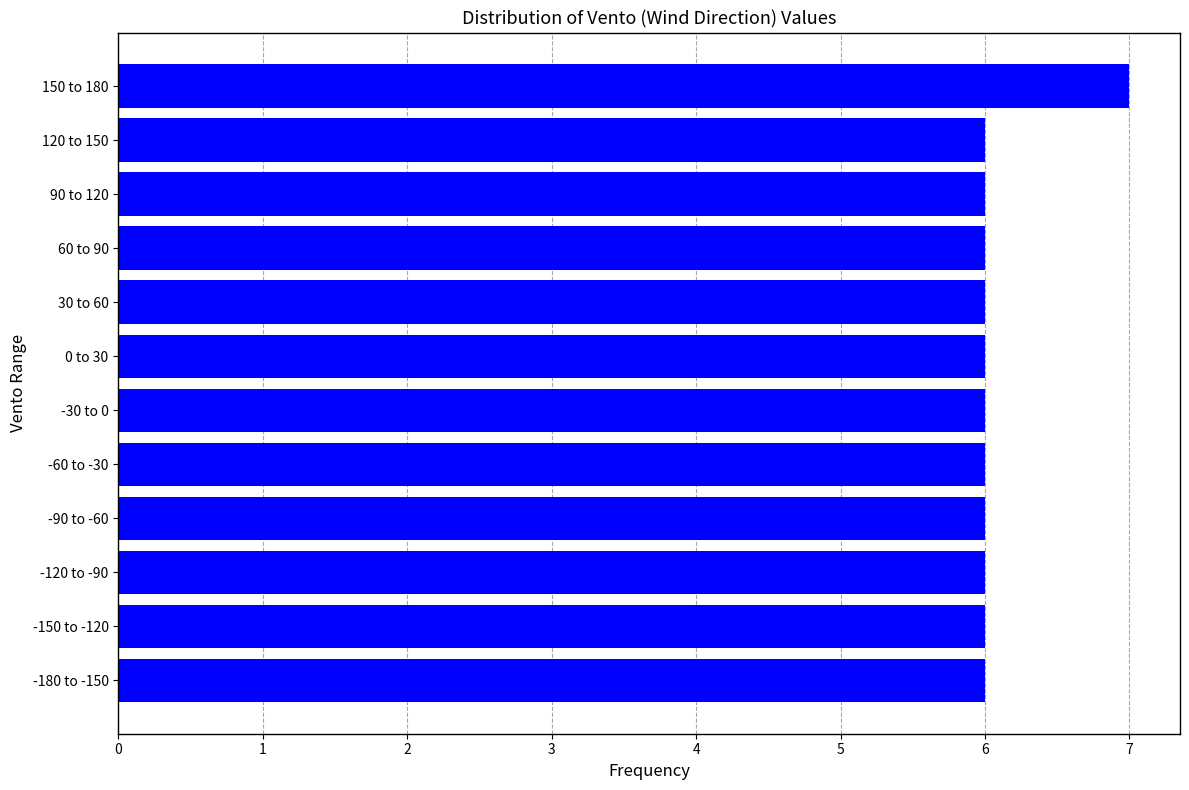

Reading bottom to top, extract all data points from this chart.

6	6	6	6	6	6	6	6	6	6	6	7